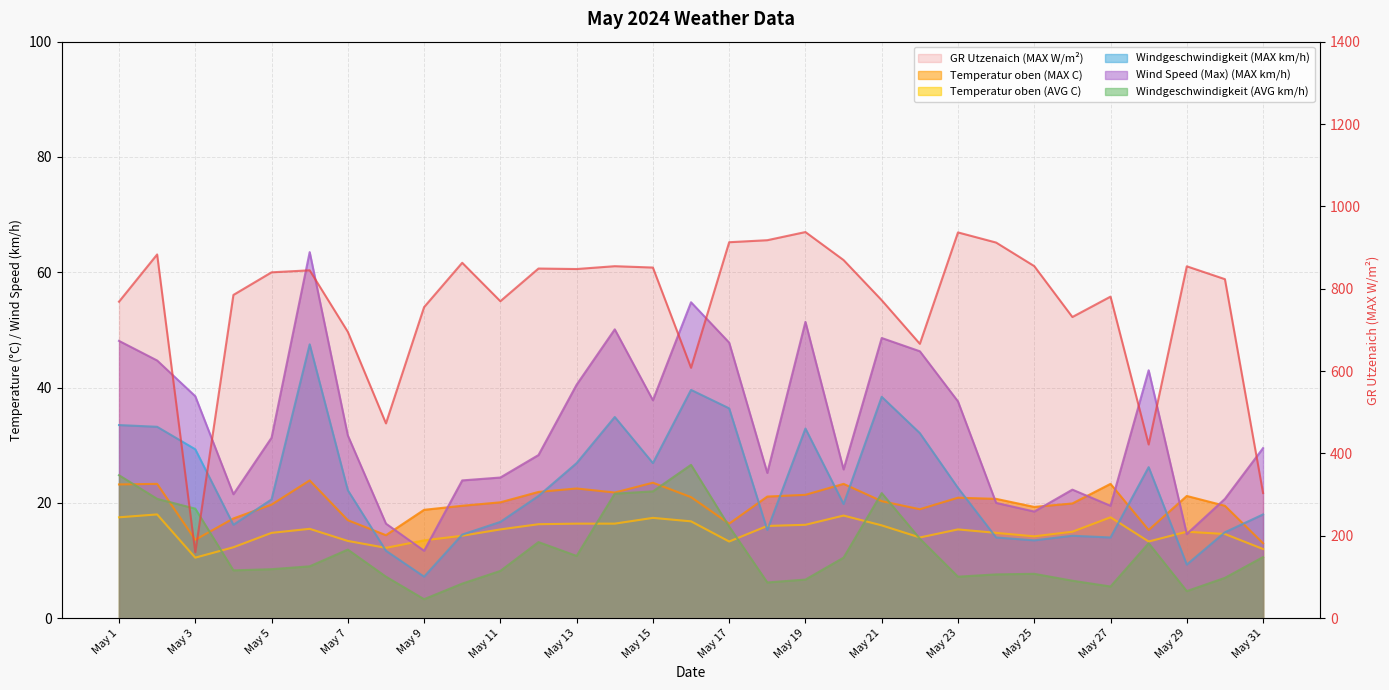

List the labels in order of Wind Speed (Max) (MAX km/h) value, smallest first.

May 9, May 29, May 8, May 25, May 27, May 24, May 30, May 4, May 26, May 10, May 11, May 18, May 20, May 12, May 31, May 5, May 7, May 23, May 15, May 3, May 13, May 28, May 2, May 22, May 17, May 1, May 21, May 14, May 19, May 16, May 6